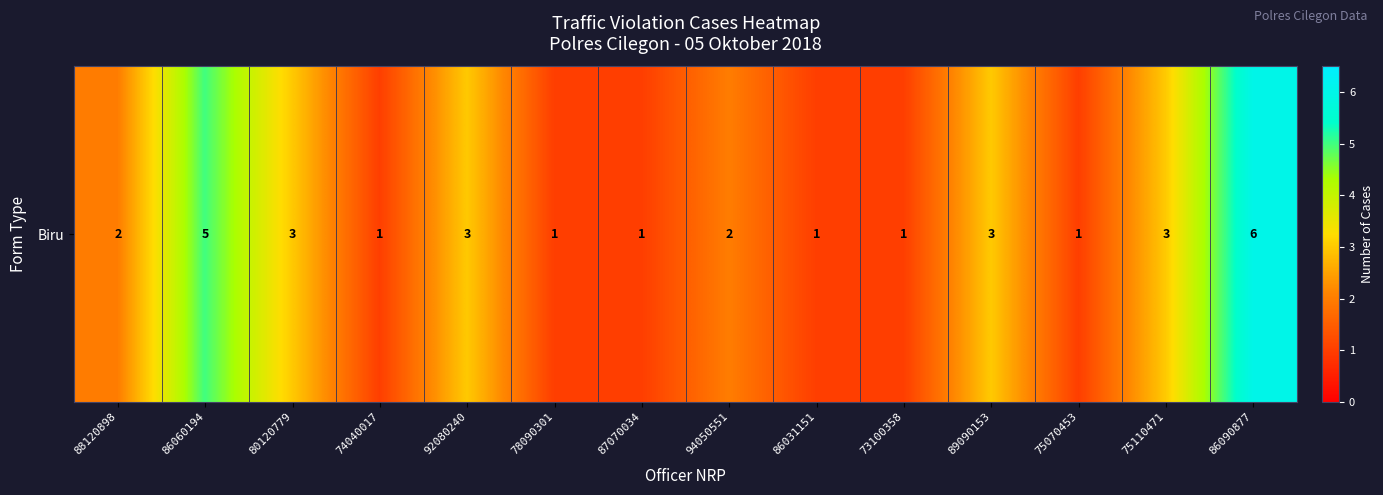

Count the values in the range 1 to 3.

12